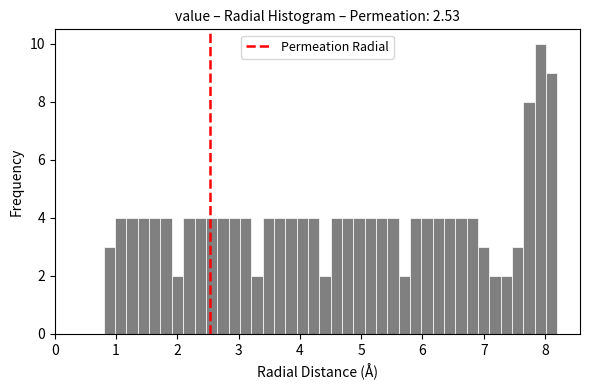

Around what value on the x-axis is the tallest bar? Give the approximate position of its centre, as read against the axis.

7.9